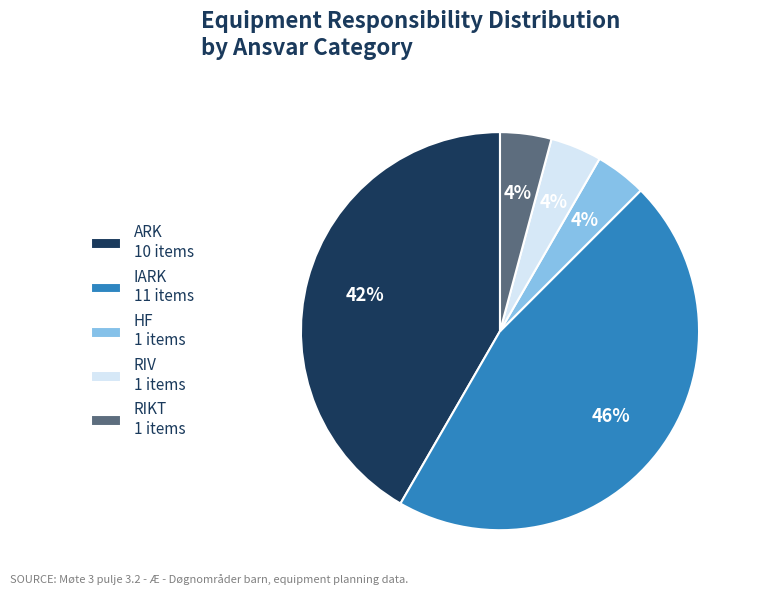

What percentage is the IARK 11 items slice, to the nearest percent?

46%